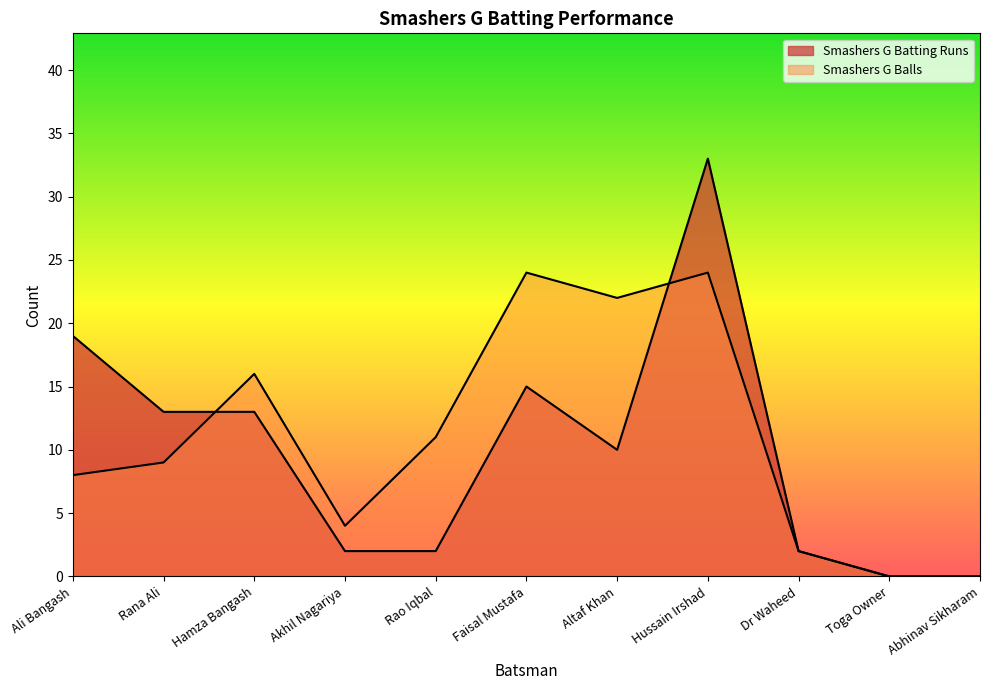

Reading right to left, transcribe all the data shown in this chart.

Smashers G Batting Runs: 0	0	2	33	10	15	2	2	13	13	19
Smashers G Balls: 0	0	2	24	22	24	11	4	16	9	8